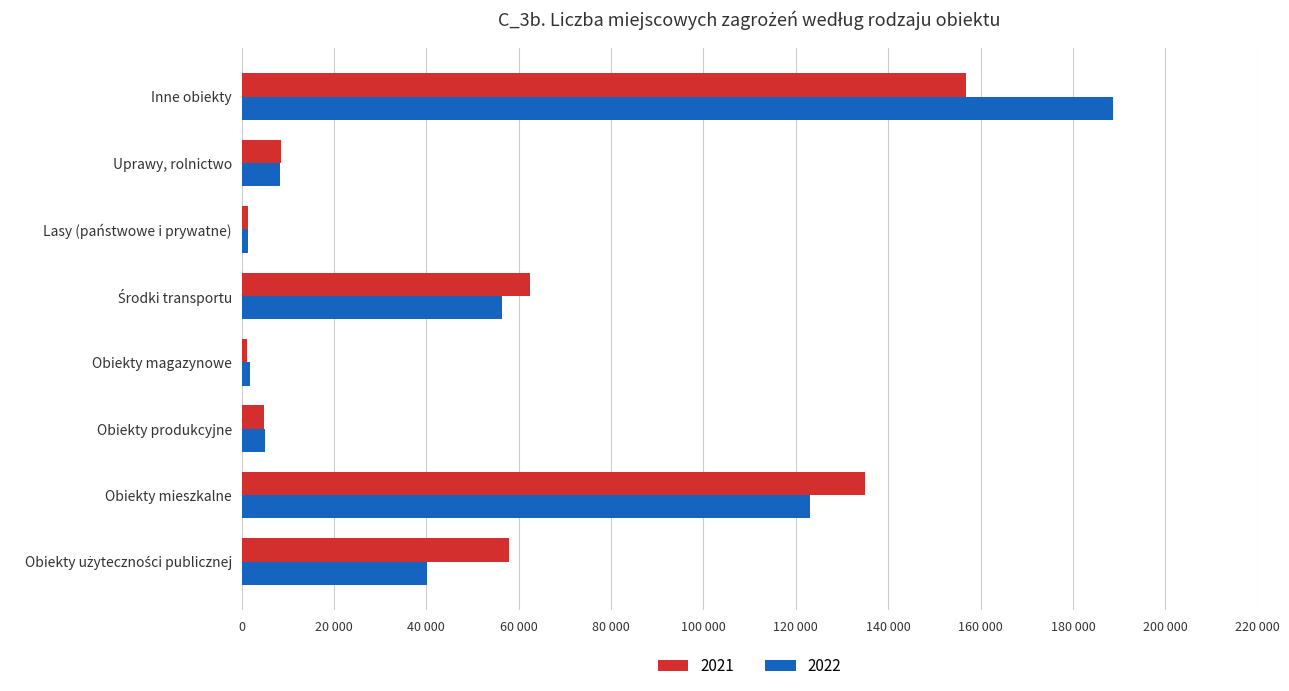

The value of 2021 at Obiekty magazynowe is 2060. True or false?

False